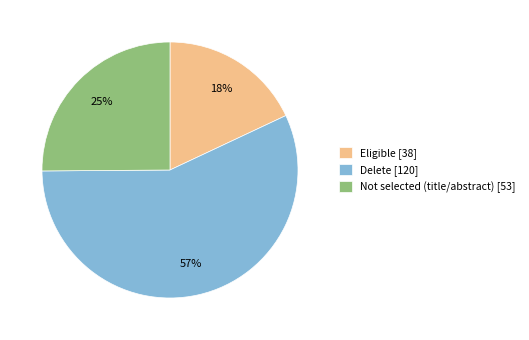

What percentage is the Eligible [38] slice, to the nearest percent?

18%